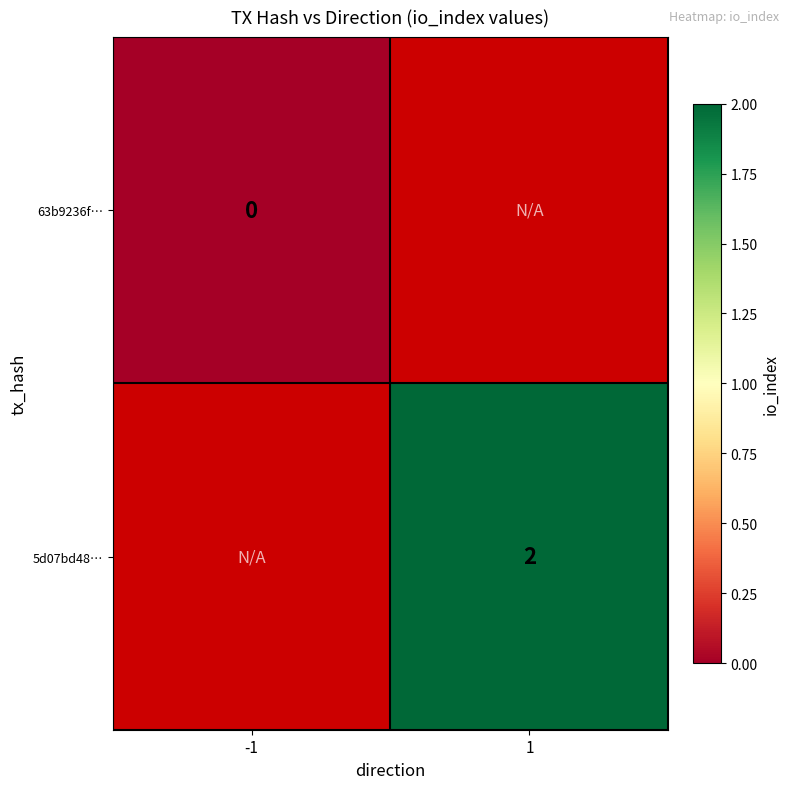

The 5d07bd48… series shows 3 at 1. True or false?

False